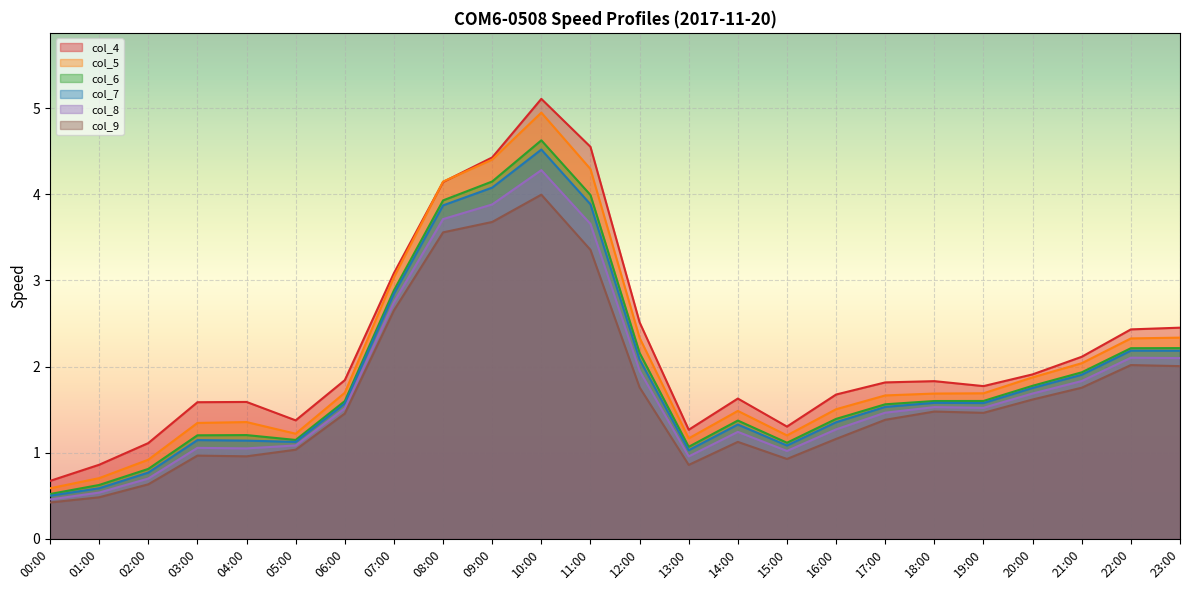

Which series has the largest range (max minus min)?

col_4